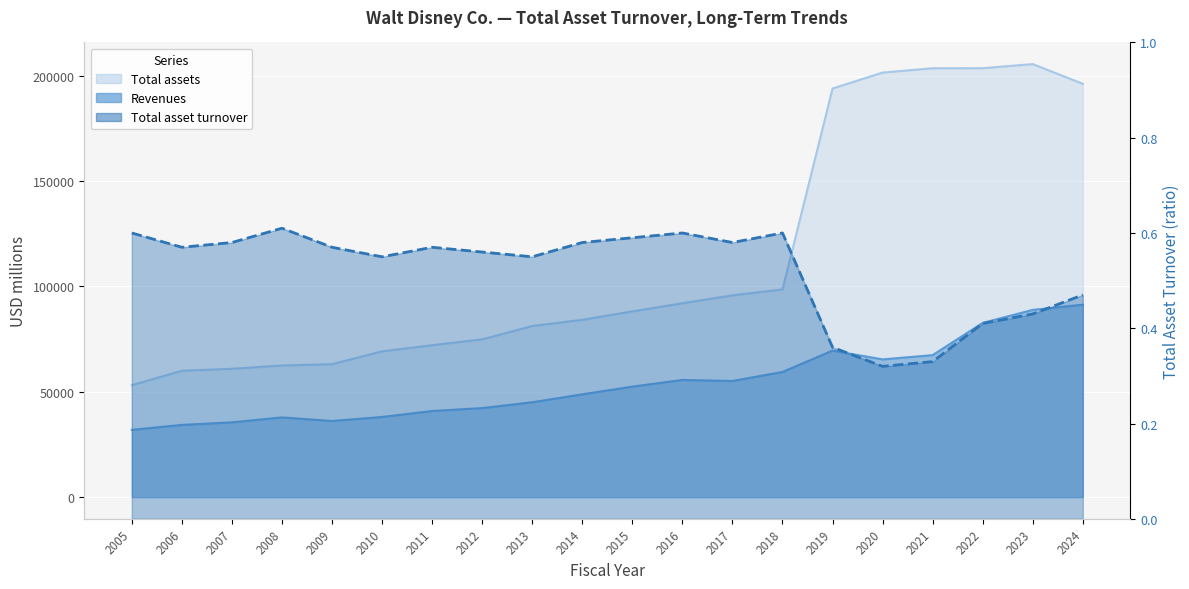

True or false: Total assets has more than 1 points higher than both neighbors.

False